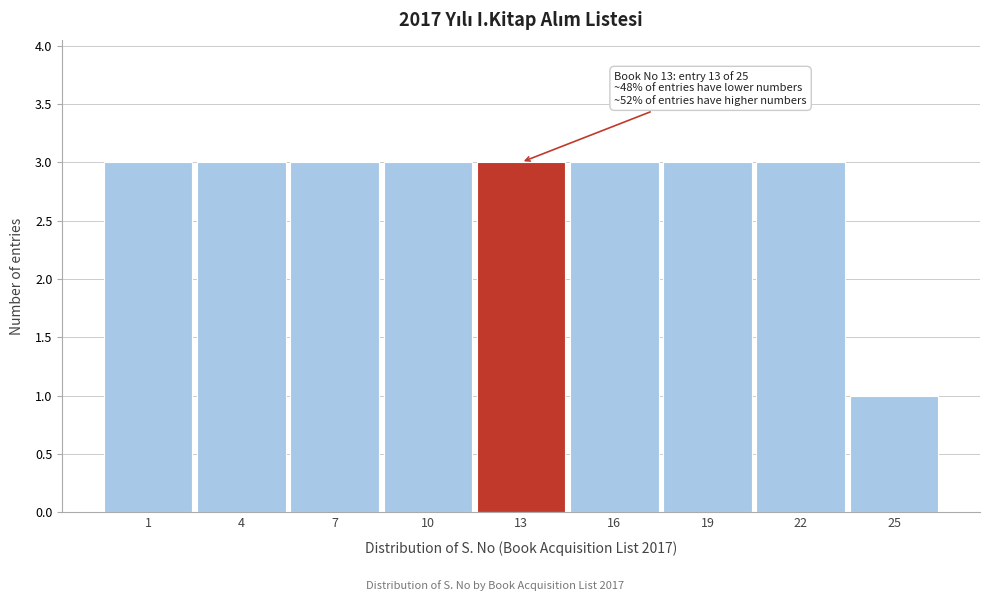

Reading left to right, what are all the values shown in this chart?

1=3	4=3	7=3	10=3	13=3	16=3	19=3	22=3	25=1